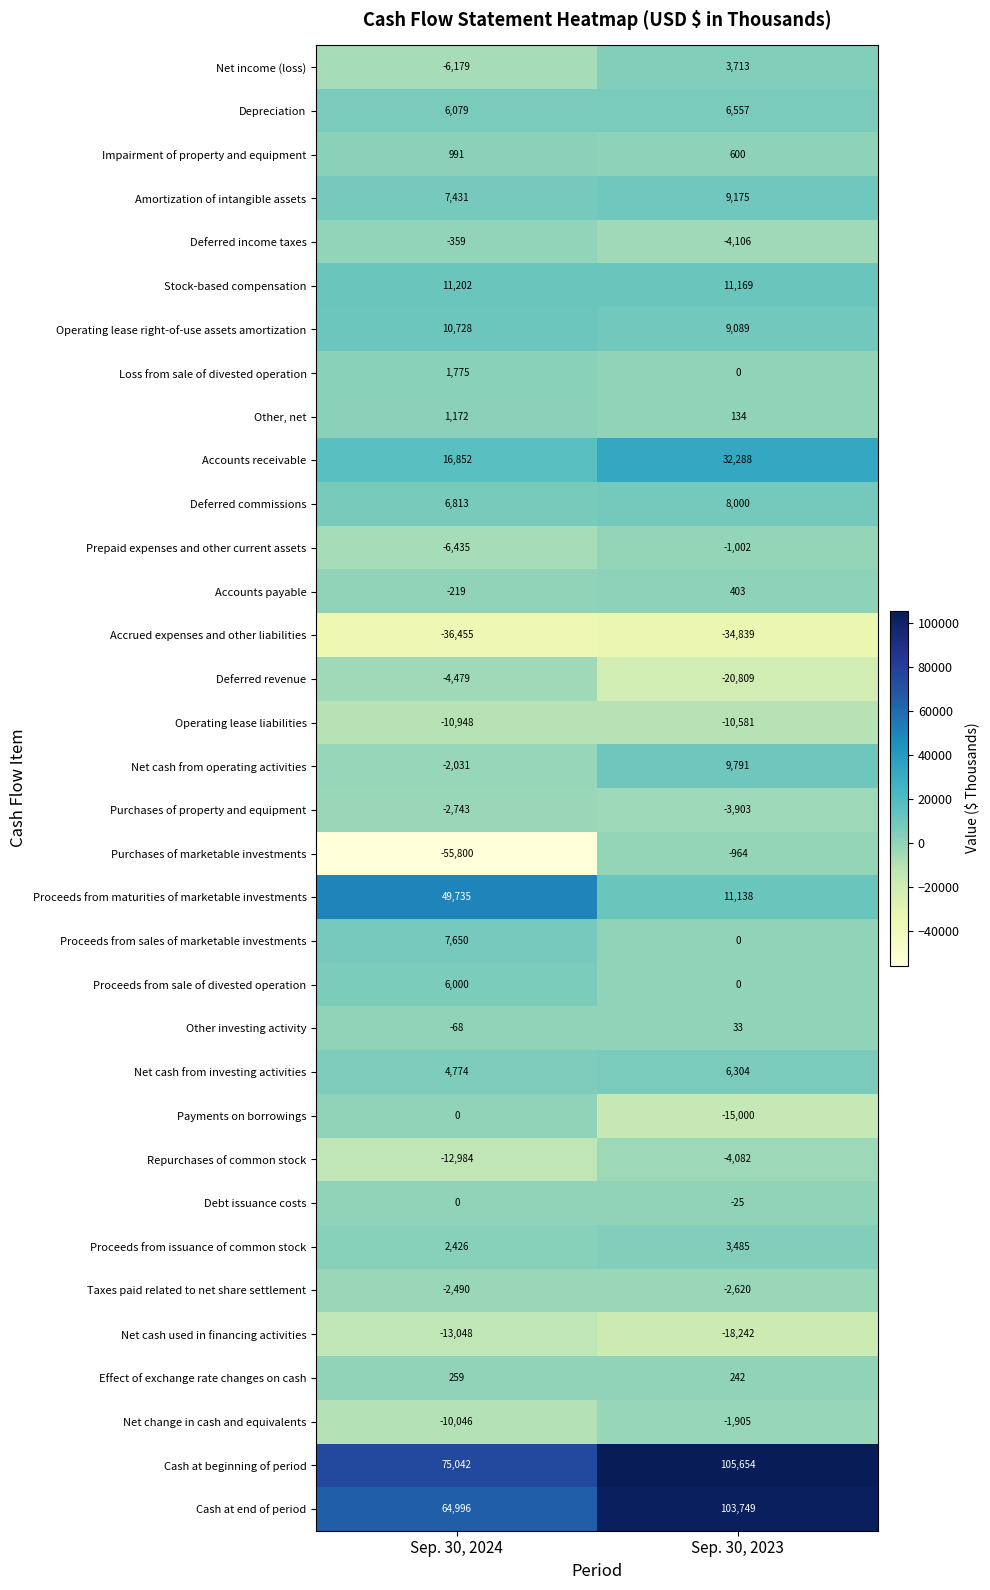

What is the spread (max minus min) of values at Sep. 30, 2023?

140493